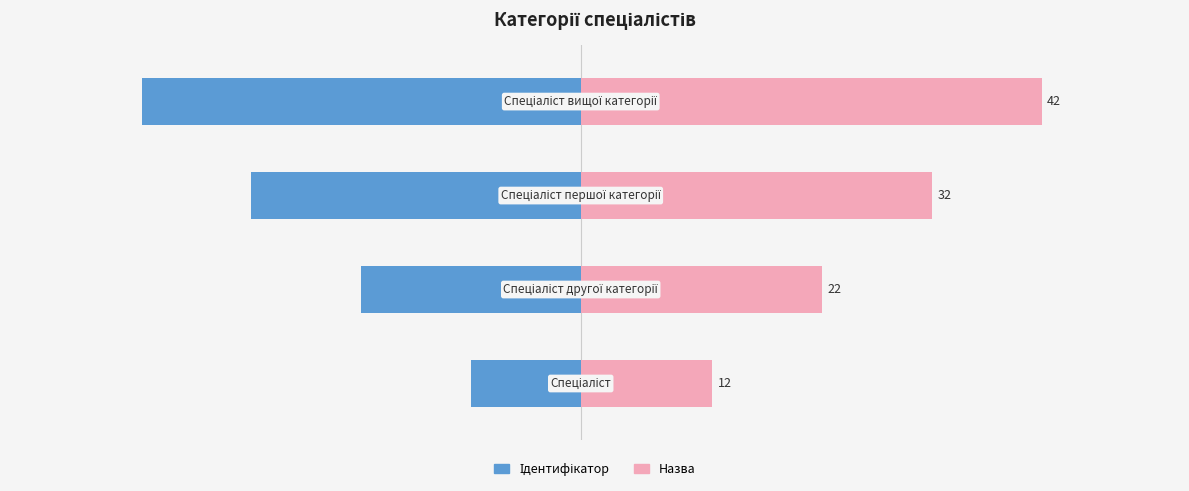

True or false: Назва has a value of 32 at 2.

True